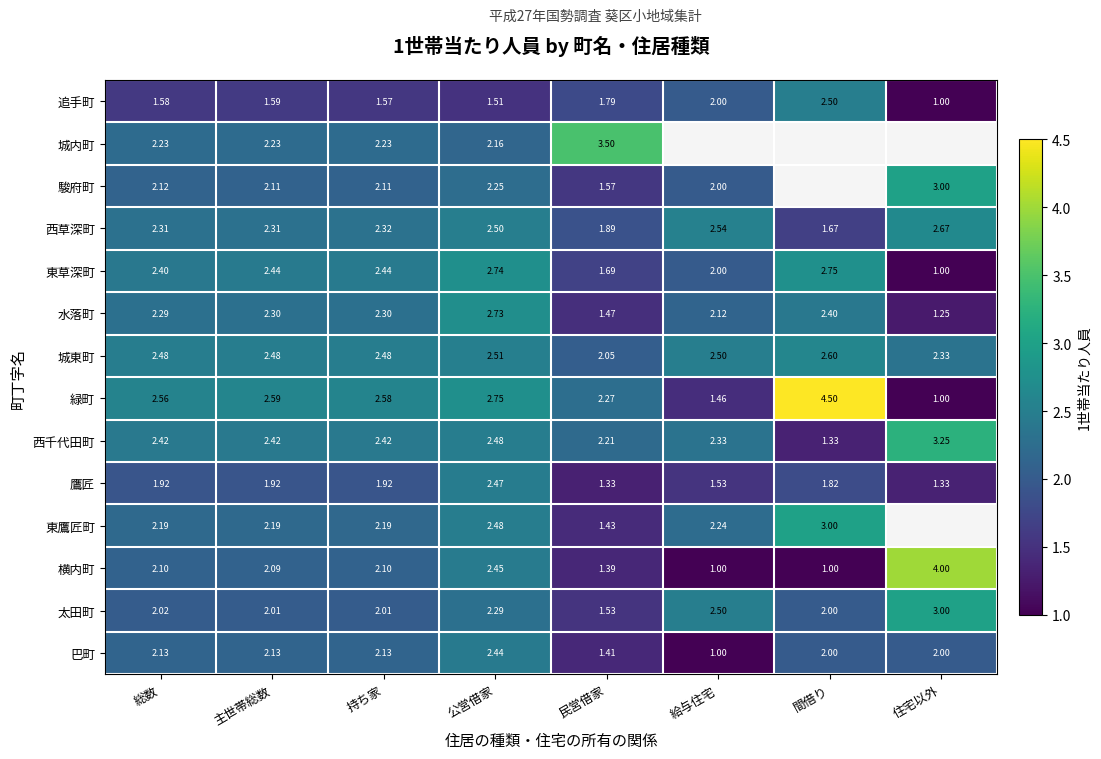

How many data points in 東草深町 are less than 2?

2